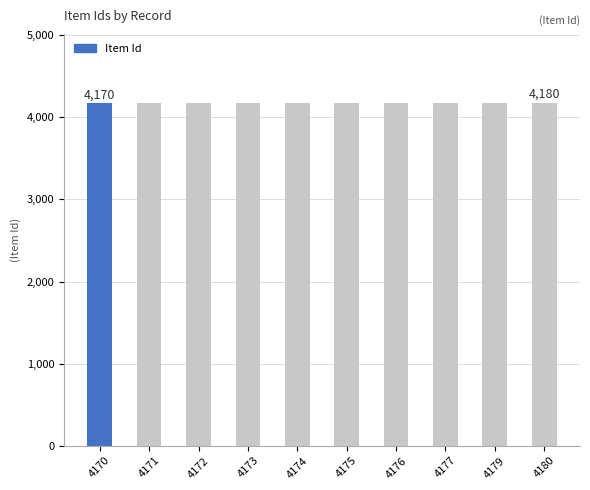

The value at 4176 is 4176. True or false?

True